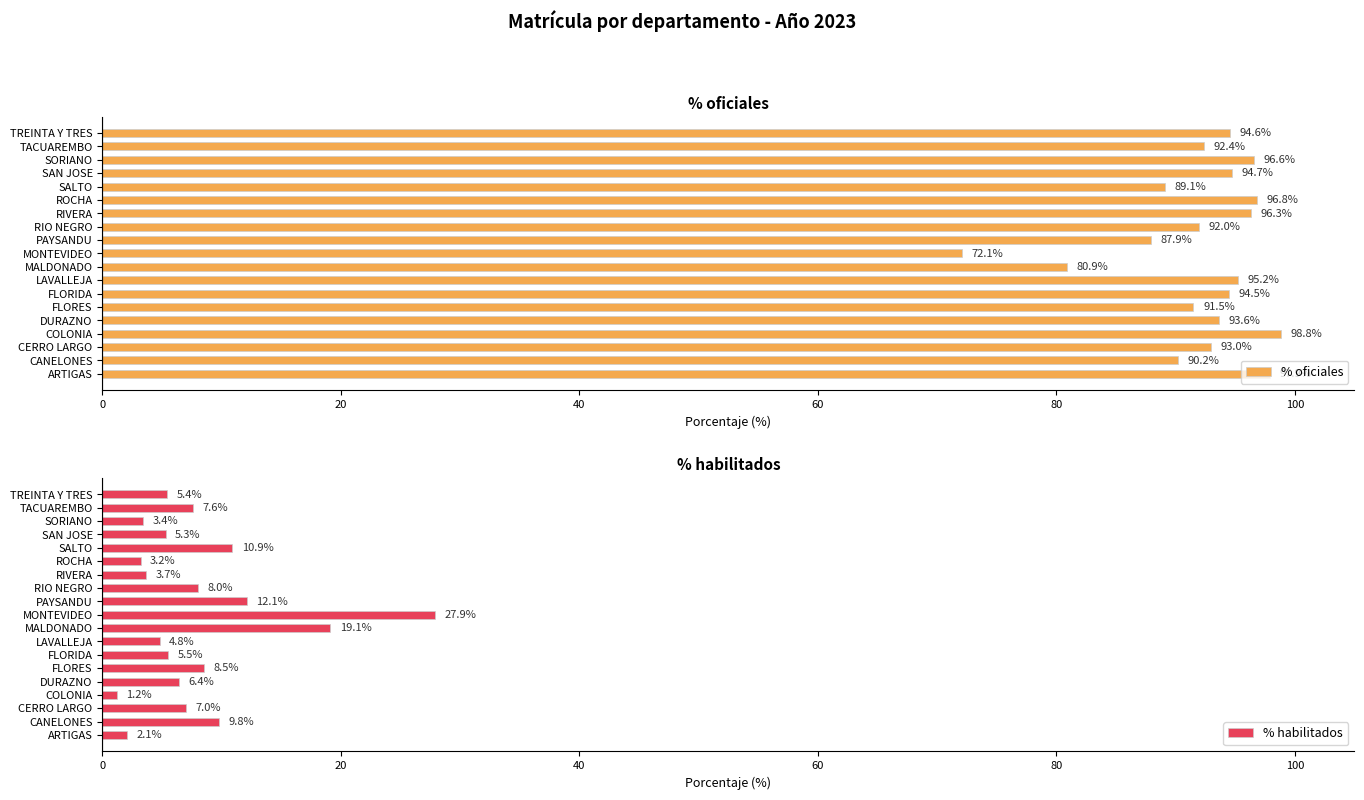

True or false: % oficiales has a value of 72.1 at MONTEVIDEO.

True